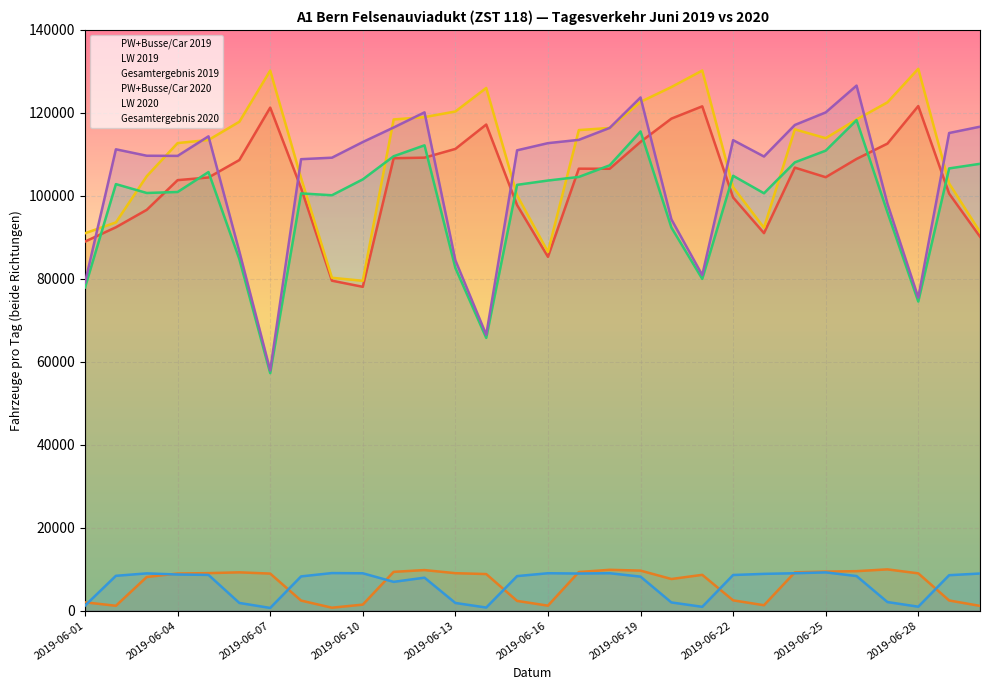

List the series in order of their peak value, highest first.

Gesamtergebnis 2019, Gesamtergebnis 2020, PW+Busse/Car 2019, PW+Busse/Car 2020, LW 2019, LW 2020